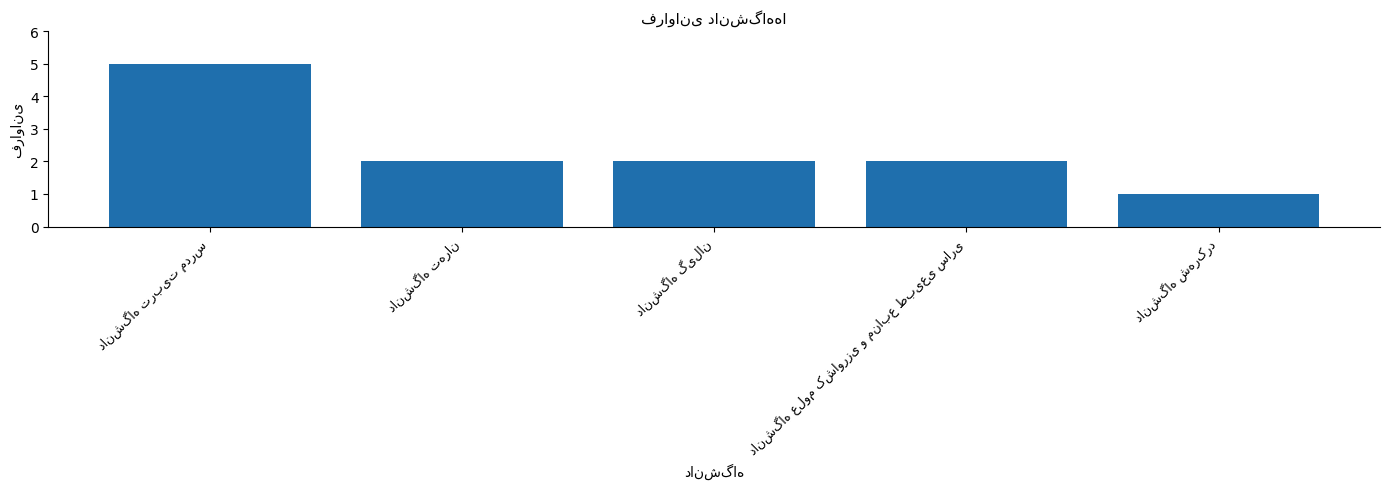

What is the greatest value displayed?

5